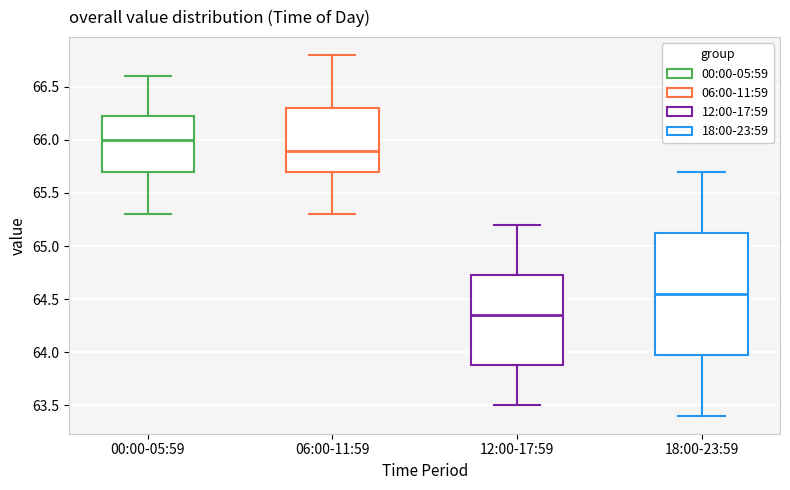

Reading left to right, transcribe this box plot: for each box, give where its median line is, the range the box spans, and where its two whiskers end, as read against the y-axis. The values are not printed on the chart, so give them approximately, as read against the axis.

00:00-05:59: median 66.00, box 65.70 to 66.25, whiskers 65.30 to 66.60
06:00-11:59: median 65.90, box 65.70 to 66.30, whiskers 65.30 to 66.80
12:00-17:59: median 64.35, box 63.90 to 64.75, whiskers 63.50 to 65.20
18:00-23:59: median 64.55, box 64.00 to 65.15, whiskers 63.40 to 65.70